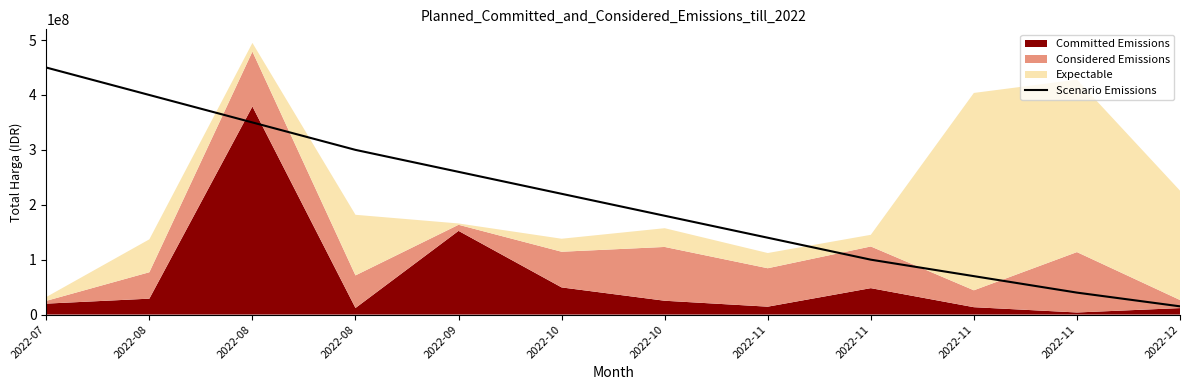

The value at 2022-11 is 37891219. True or false?

False